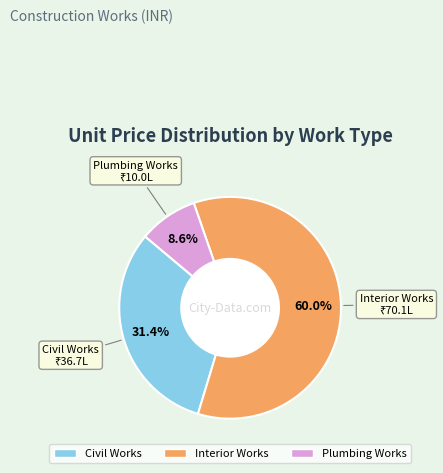

Is it true that Plumbing Works is 3% of the pie?

False